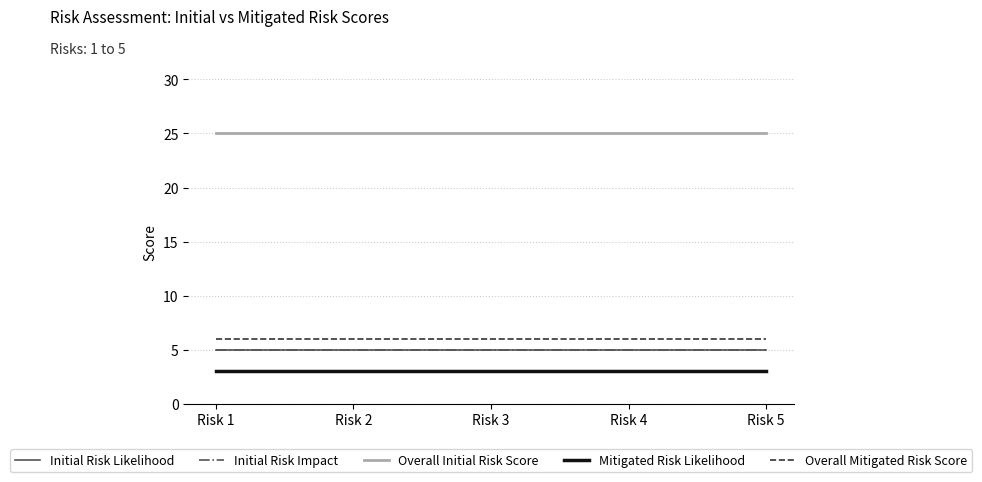

What is the value of the Overall Mitigated Risk Score point at the 4th from the left?

6